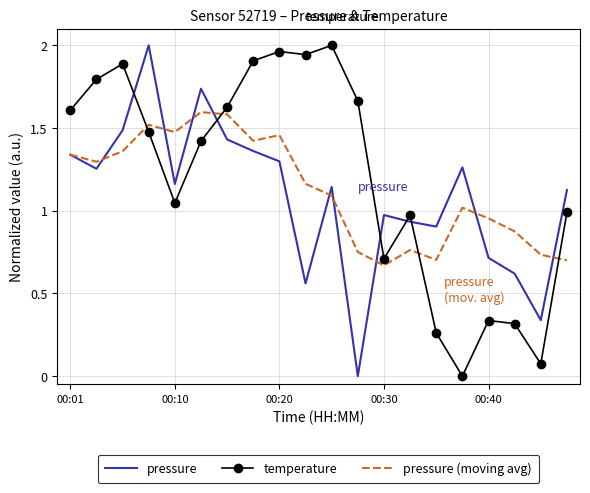

True or false: pressure (moving avg) and temperature intersect in this chart.

True